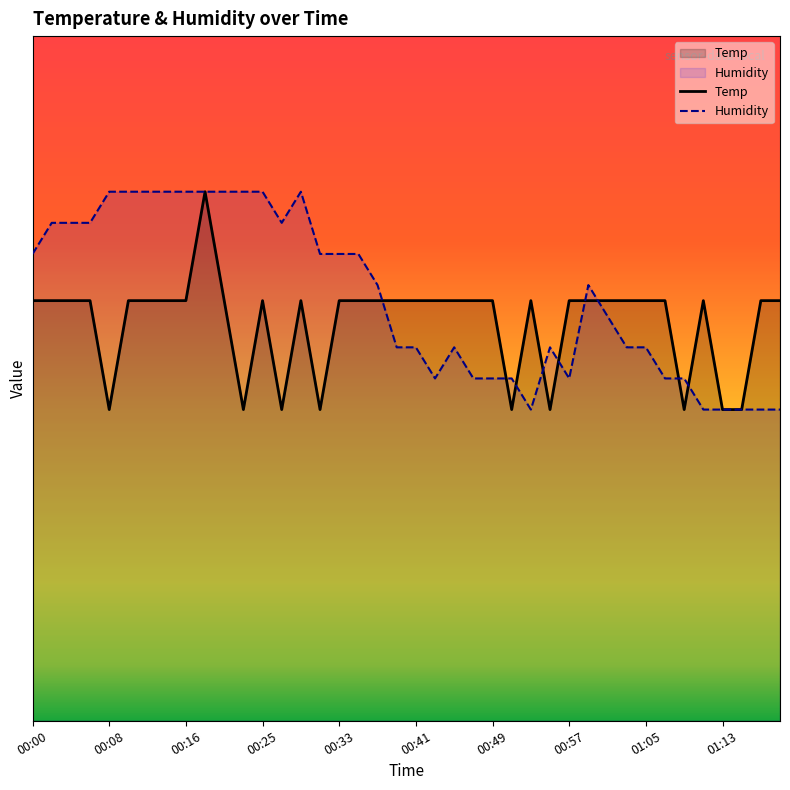

How many lines are shown in the chart?

2